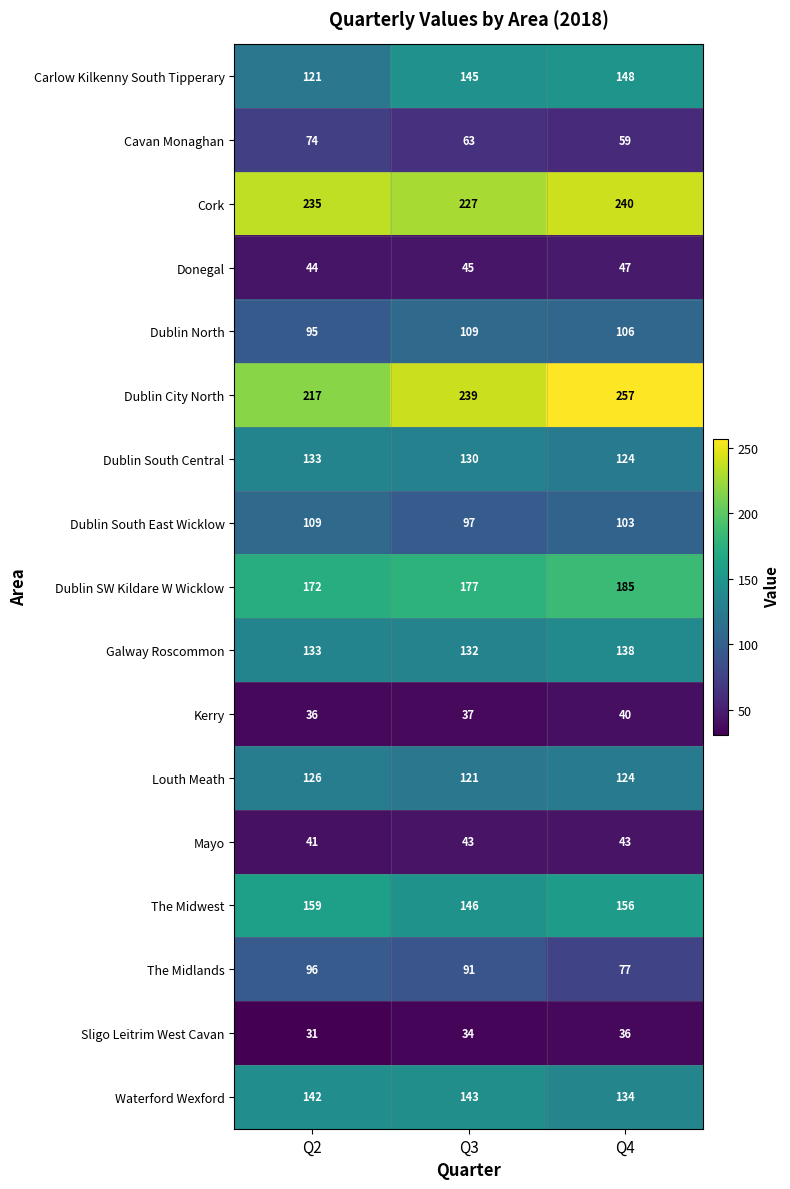

What is the difference between the maximum and second lowest values in the The Midwest series?

3